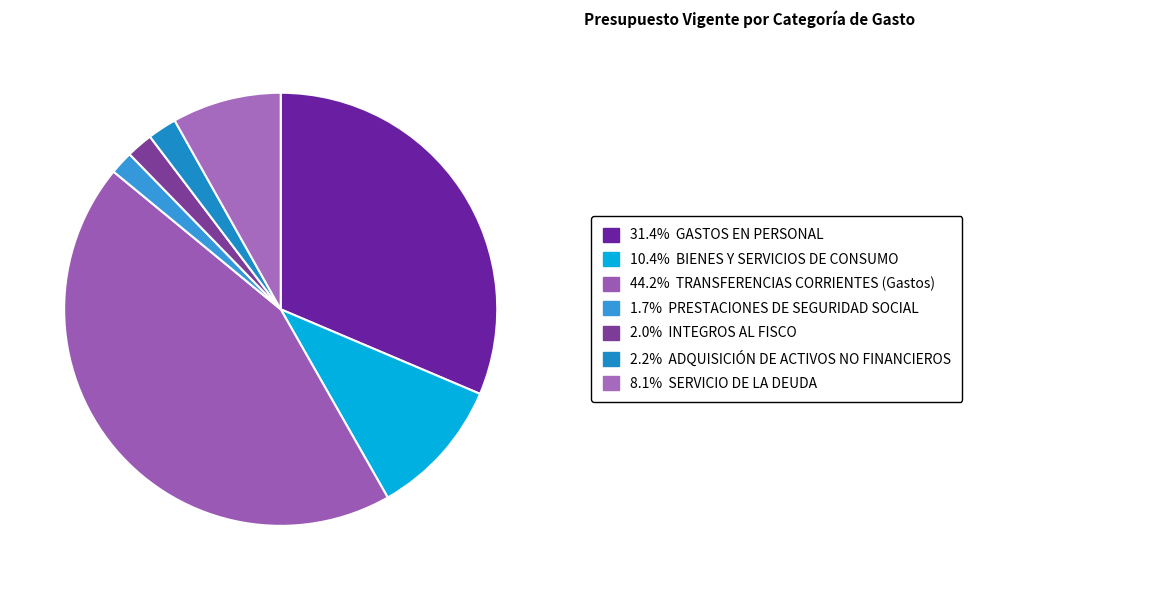

How many slices are in this pie chart?

7